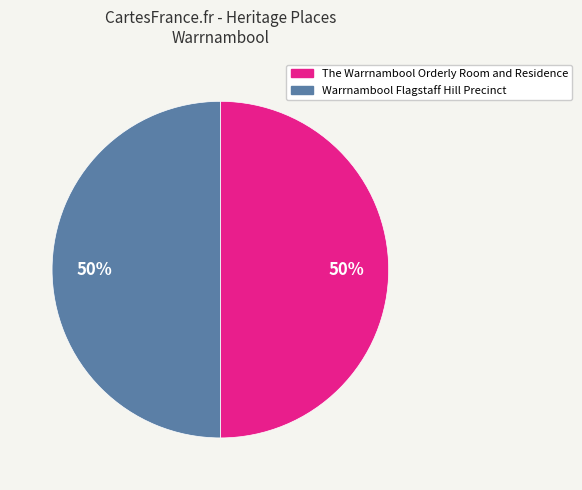

True or false: The Warrnambool Orderly Room and Residence accounts for 50% of the total.

True